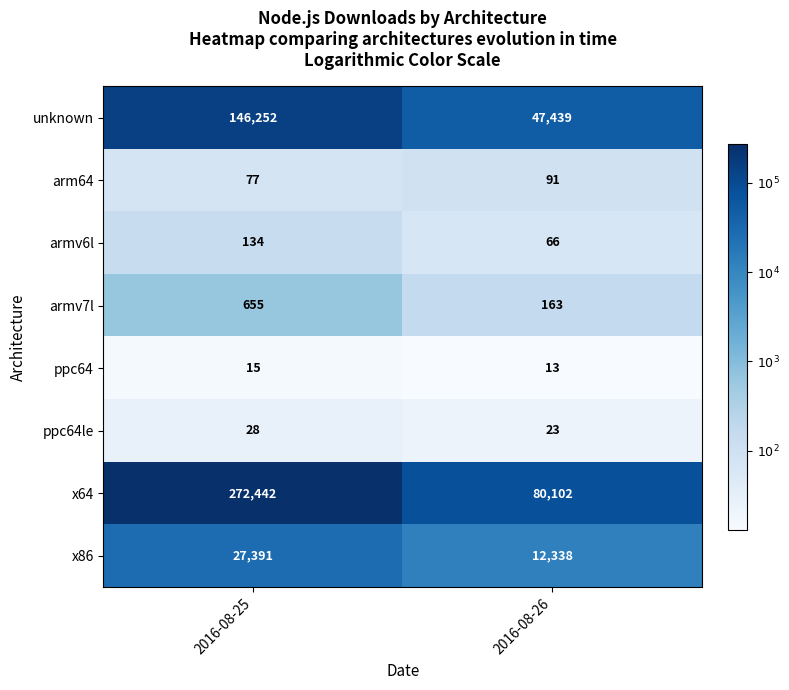

Is it true that x86 equals 12338 at 2016-08-26?

True